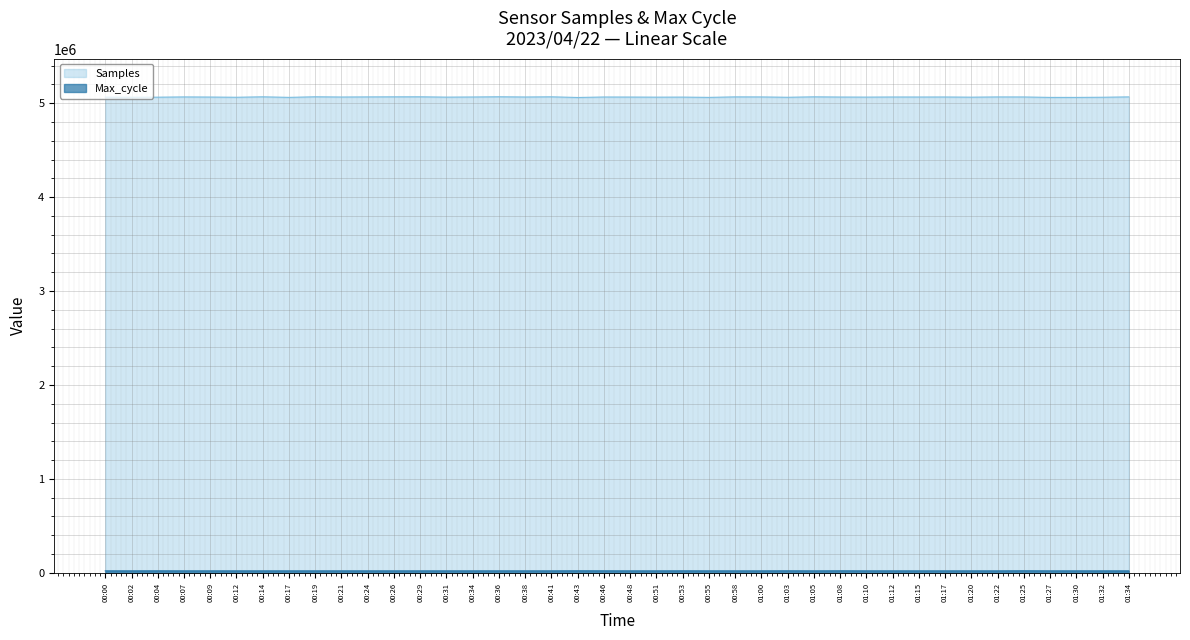

True or false: Max_cycle has more than 0 points higher than both neighbors.

True